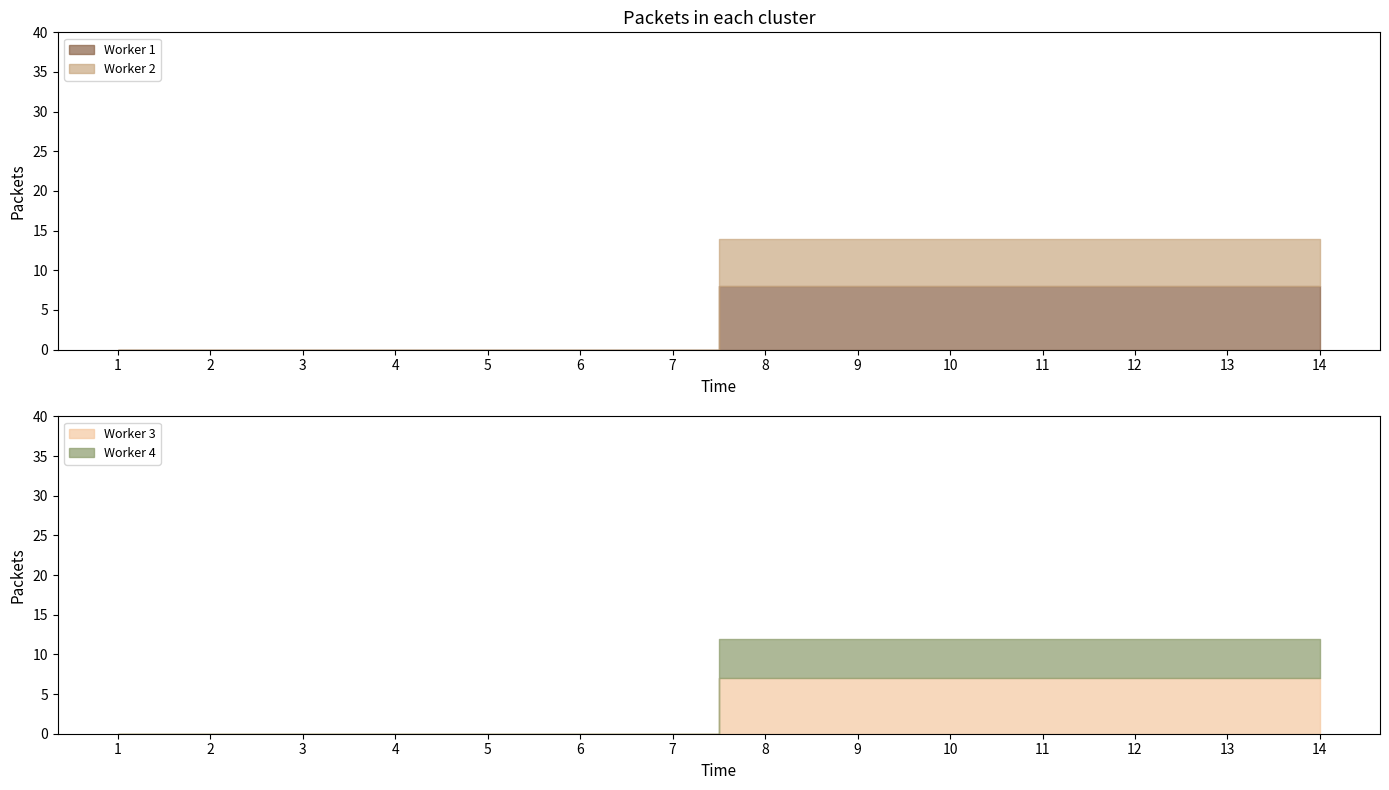

True or false: Worker 4 has a value of 3 at 3.

False